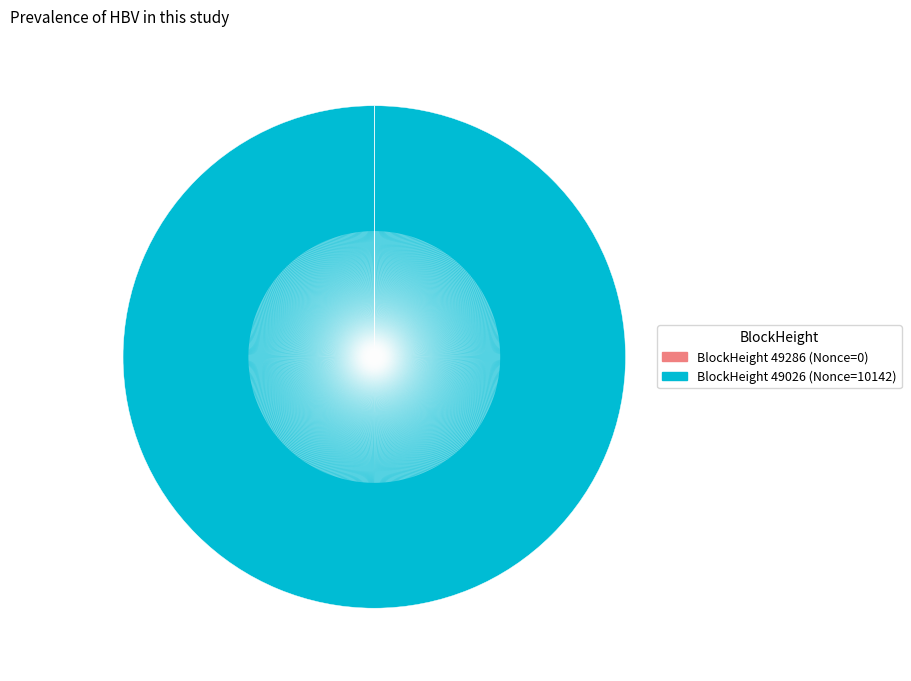

Is there any slice that represents more than half of the pie?

Yes